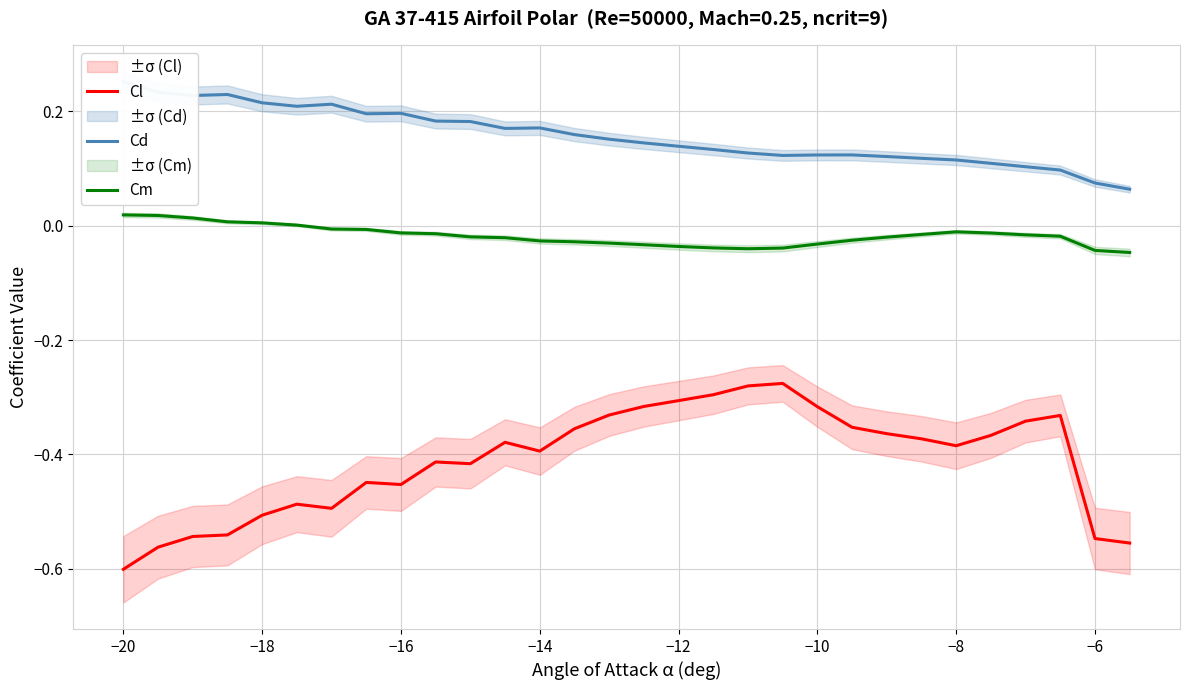

Is it true that Cl equals -0.5 at −8?

False